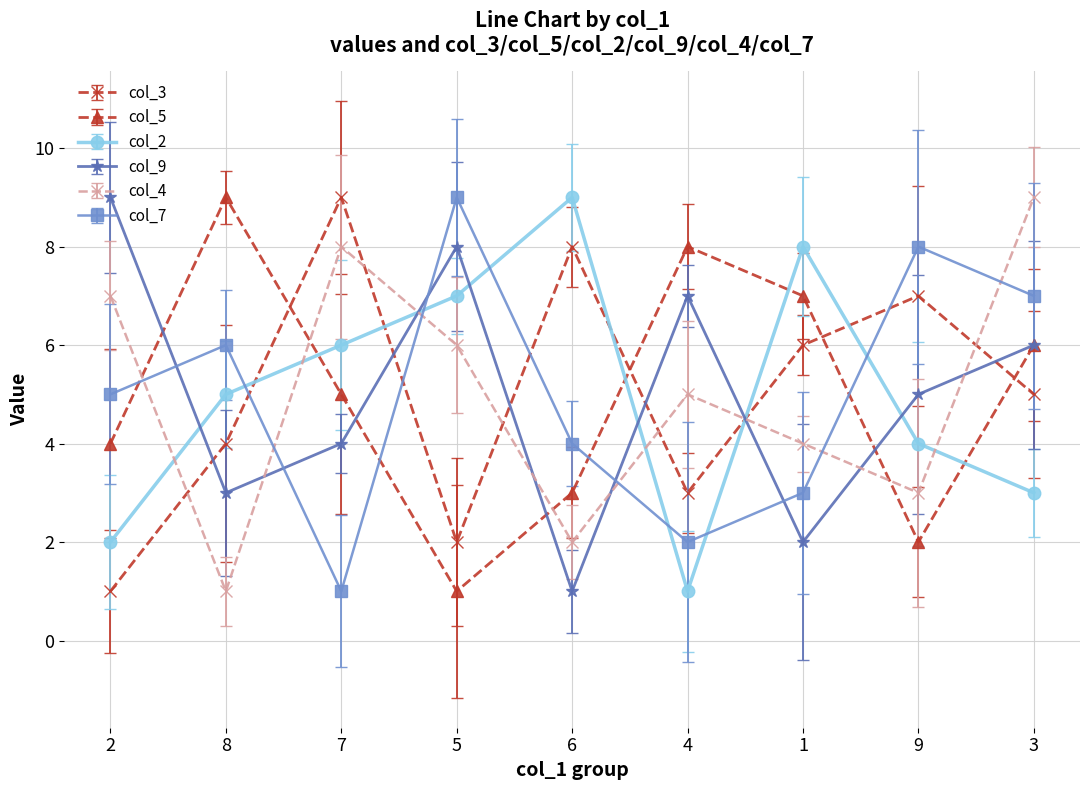

What is the value of the col_7 point at the 4th from the left?

9